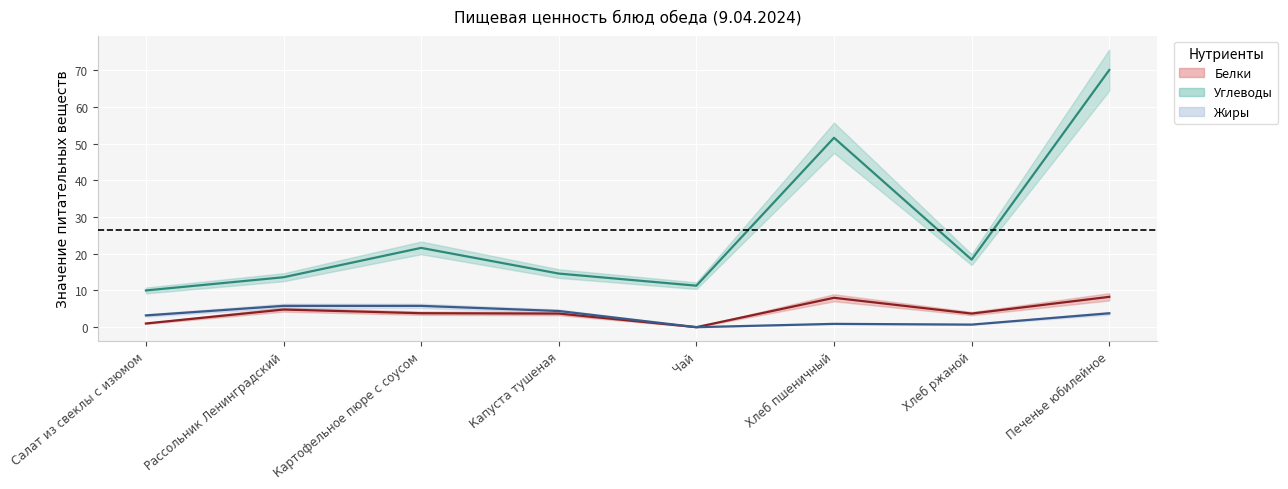

Which category has the lowest value across all series?

Чай